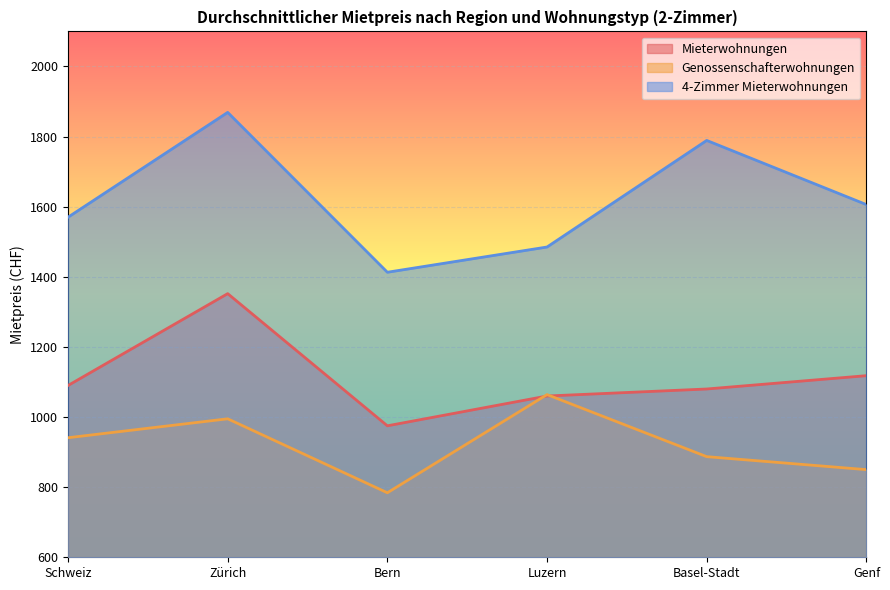

What position from the left is Schweiz?

1